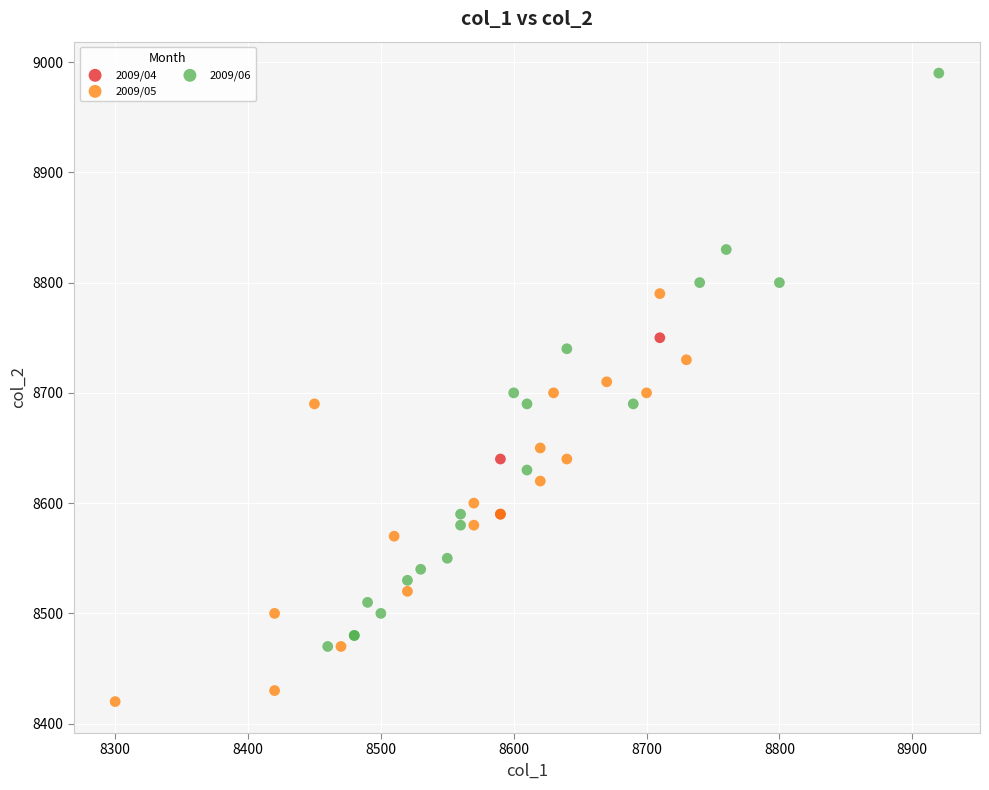

Which series has the largest Y range (max minus min)?

2009/06